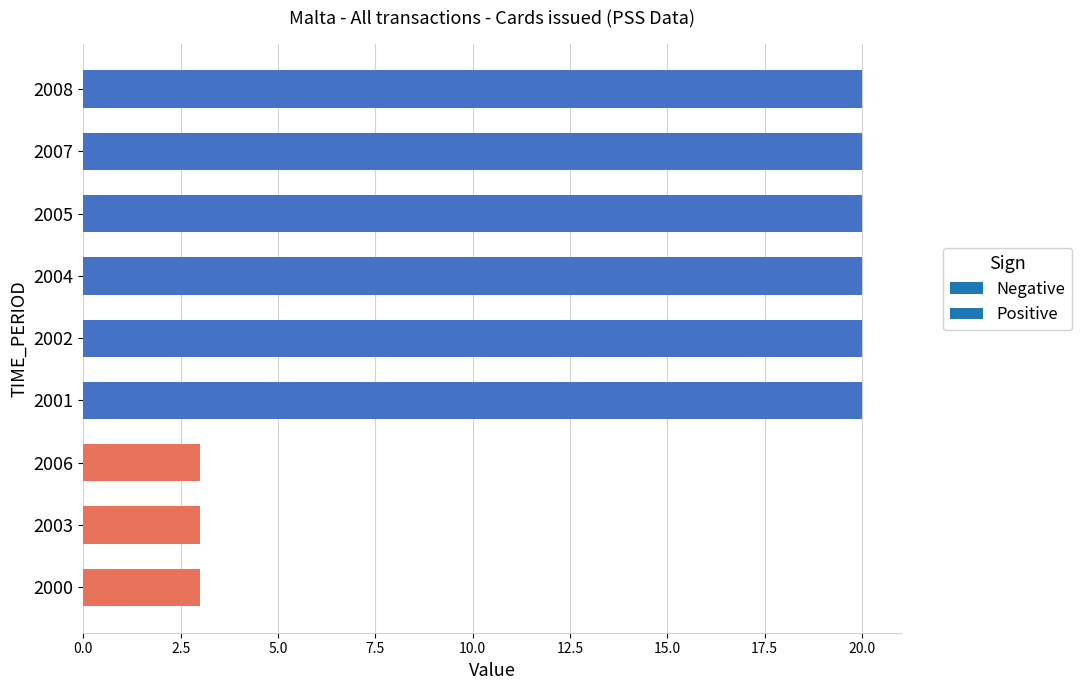

True or false: the data shows 3 at 2003.

True